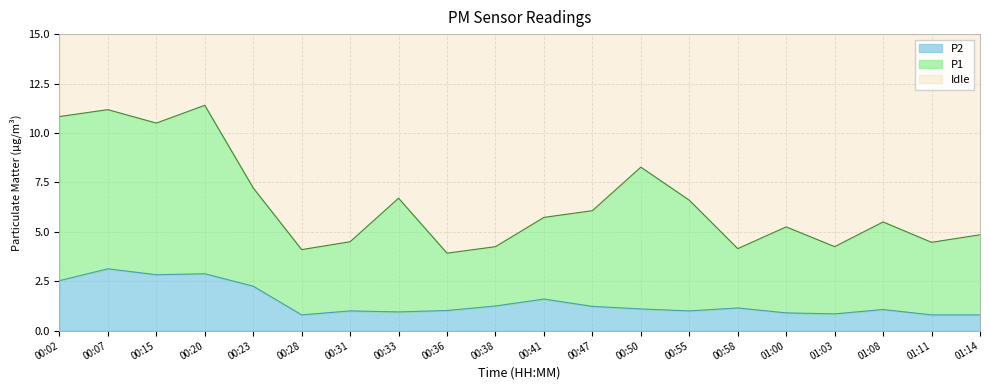

What is the label of the 2nd point from the right?

01:11